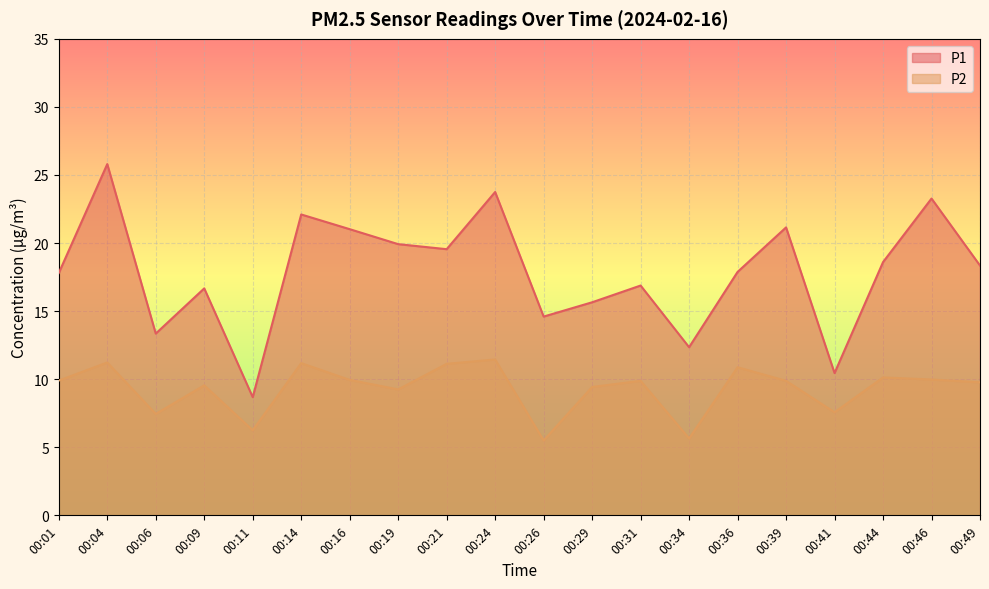

Reading right to left, extract all data points from this chart.

P1: 00:49=18.4	00:46=23.3	00:44=18.6	00:41=10.4	00:39=21.1	00:36=17.9	00:34=12.3	00:31=16.9	00:29=15.7	00:26=14.6	00:24=23.8	00:21=19.6	00:19=19.9	00:16=21.0	00:14=22.1	00:11=8.7	00:09=16.7	00:06=13.3	00:04=25.8	00:01=17.8
P2: 00:49=9.8	00:46=10.0	00:44=10.1	00:41=7.6	00:39=9.9	00:36=10.9	00:34=5.7	00:31=9.9	00:29=9.4	00:26=5.5	00:24=11.4	00:21=11.1	00:19=9.2	00:16=9.9	00:14=11.2	00:11=6.2	00:09=9.6	00:06=7.5	00:04=11.2	00:01=9.9